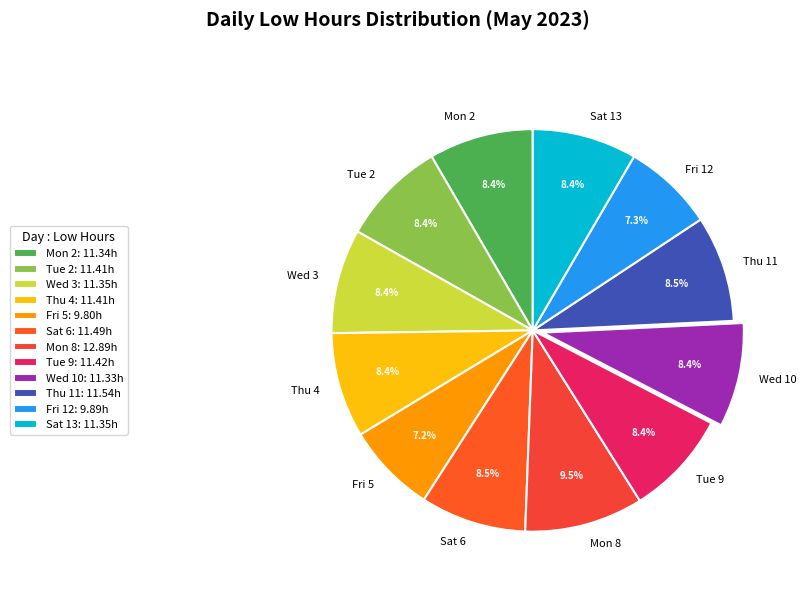

Combined, do Tue 9 and Mon 2 account for over 50%?

No